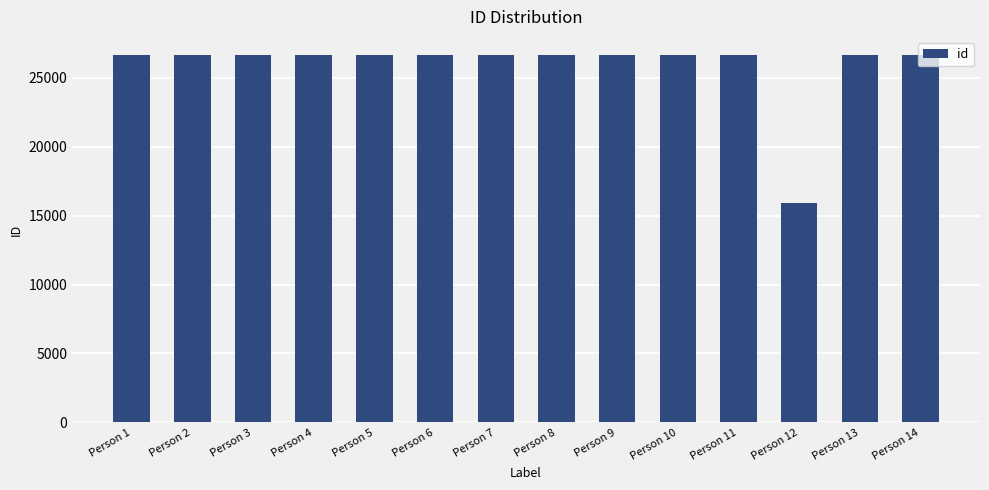

What is the smallest value displayed?

15913